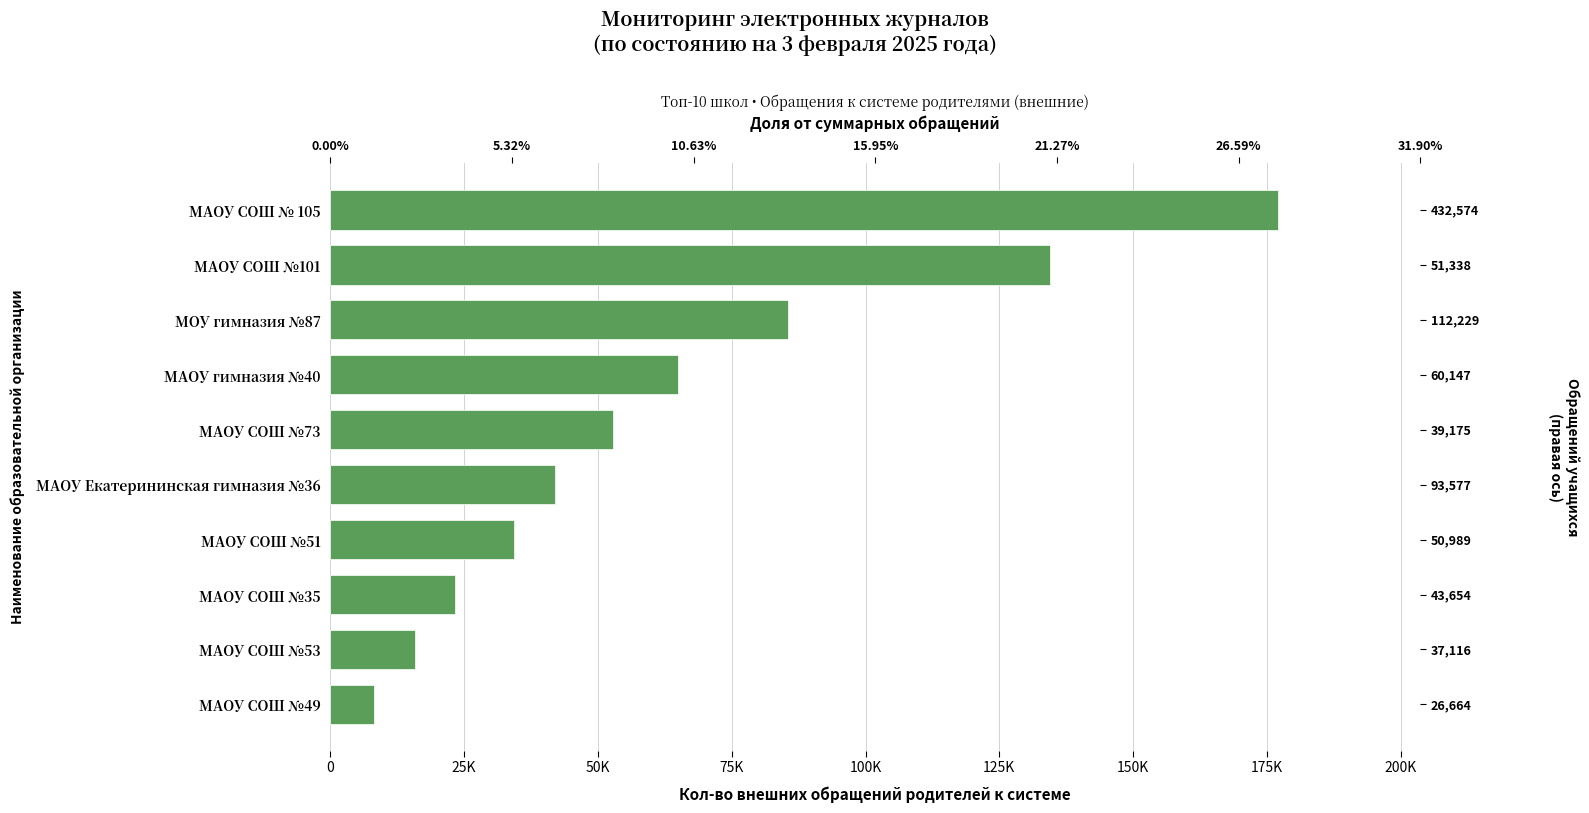

How many data points does each series have?

10